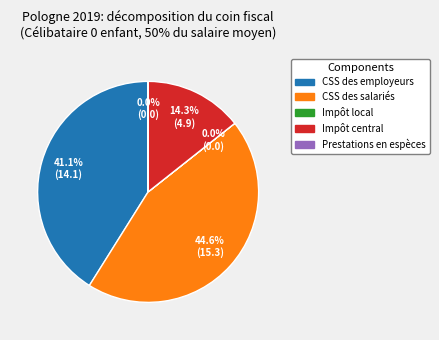

Is CSS des employeurs the majority of the pie?

No